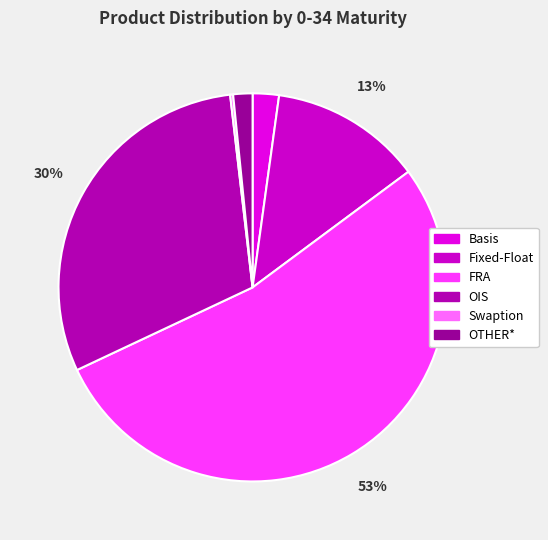

To the nearest percent, what percentage of the pie is Basis?

2%